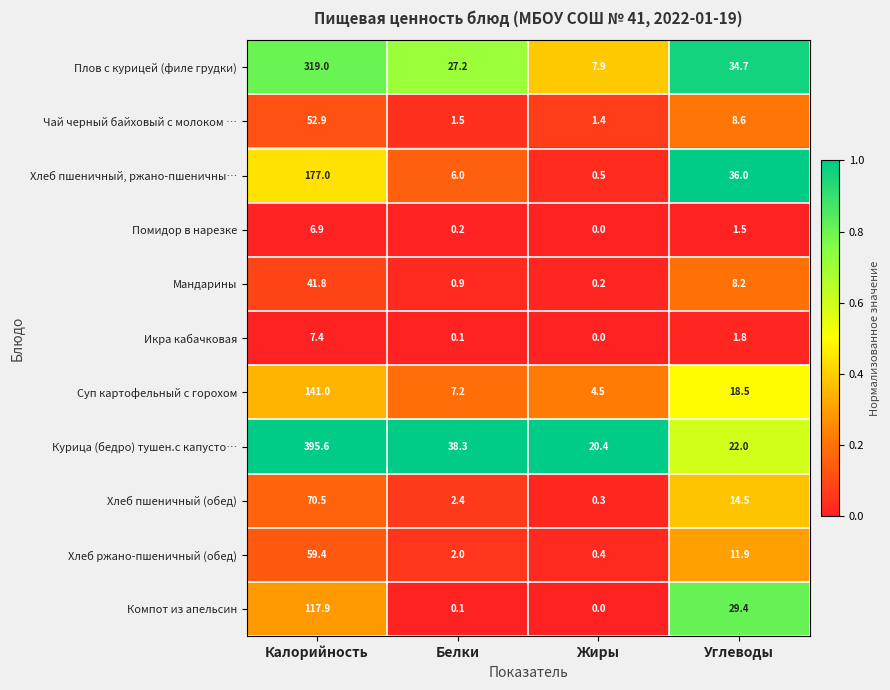

At which label does Чай черный байховый с молоком … first exceed 8?

Калорийность